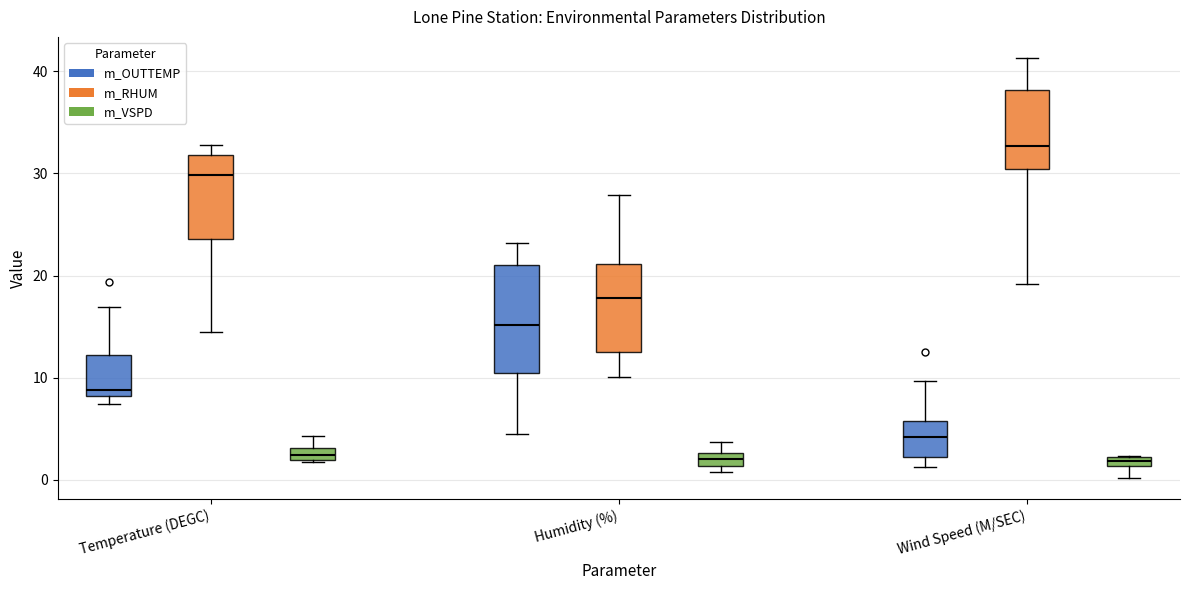

Which box has the highest median line?

Wind Speed (M/SEC) (m_RHUM)